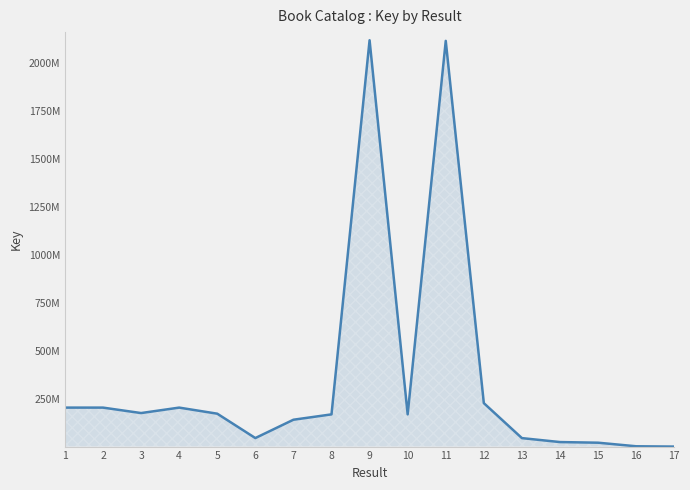

Reading left to right, extract all data points from this chart.

203280344	203278905	174875200	203277344	171595555	44695299	140137942	168024069	2116385929	167981790	2113137092	226569055	44409323	23825632	20509932	1904779	312821